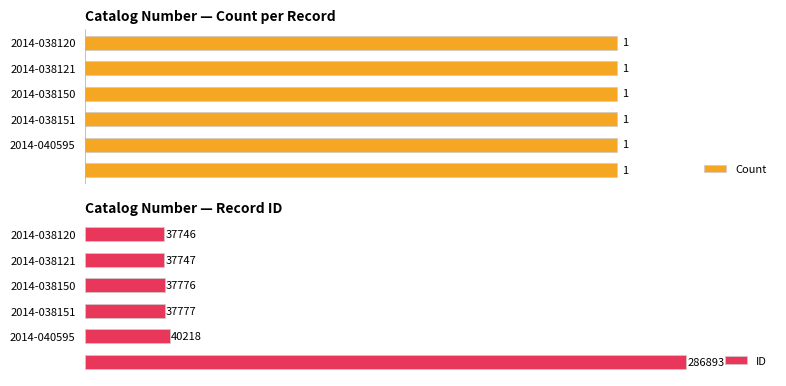

What are all the series names shown in the legend?

Count, ID